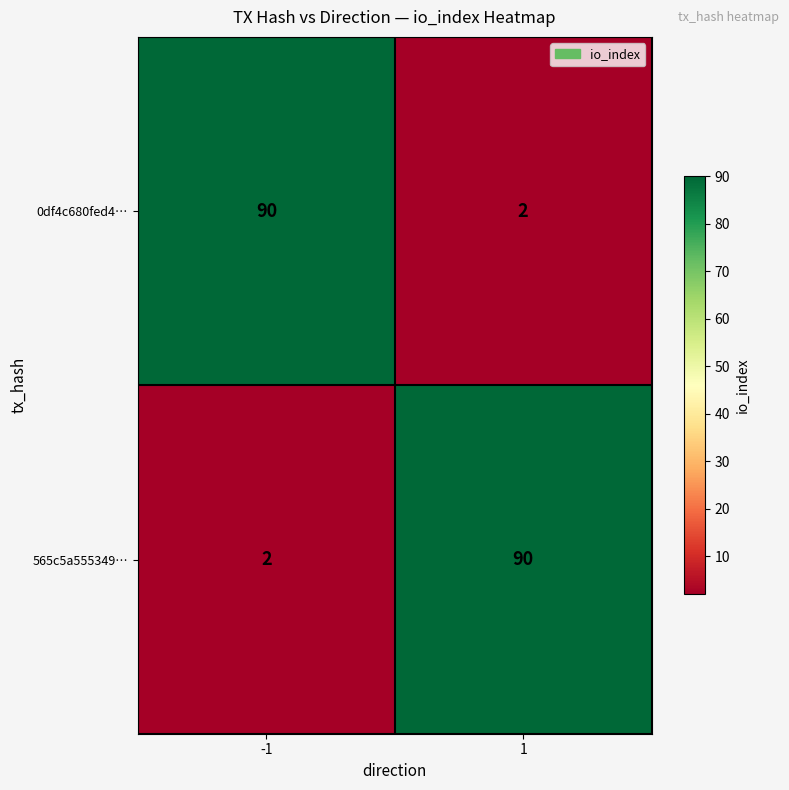

Rank the categories by 0df4c680fed4… value from lowest to highest.

1, -1